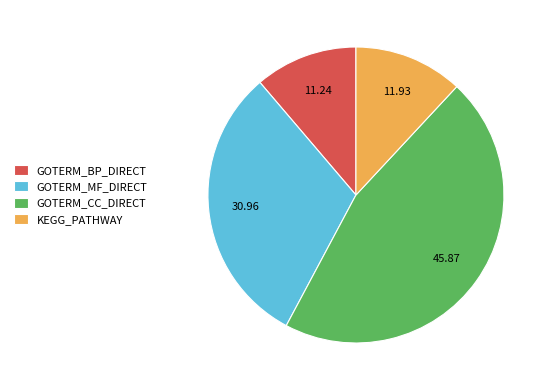

Which category has the smallest portion of the pie?

GOTERM_BP_DIRECT